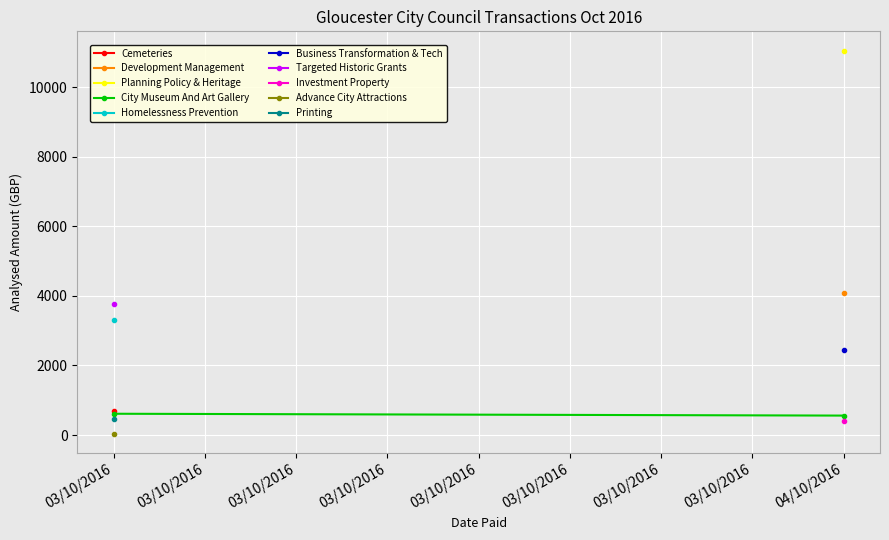

How many data points are above 611?

1